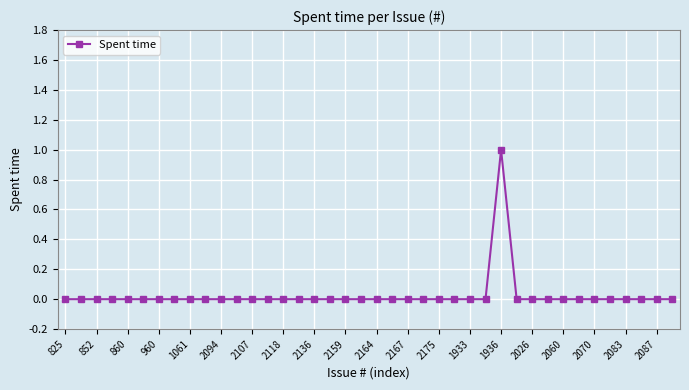

Which category has the highest value across all series?

1936